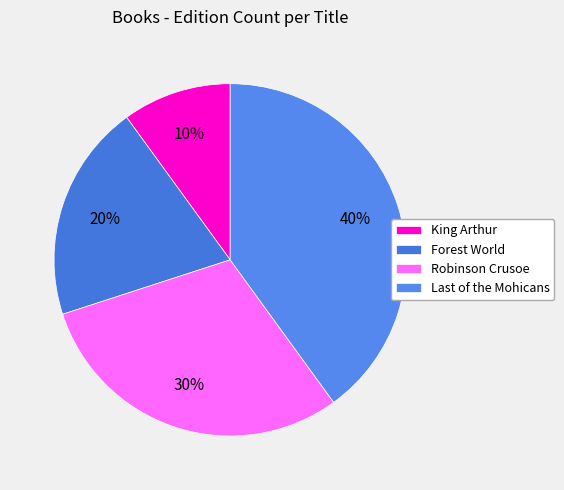

How many slices are in this pie chart?

4